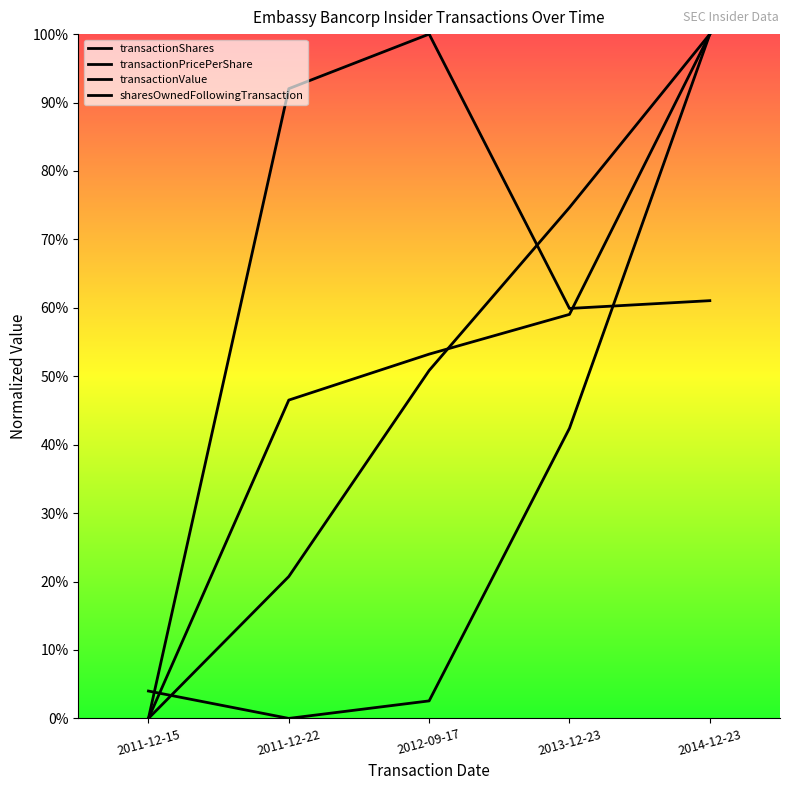

Reading left to right, extract all data points from this chart.

transactionShares: 2011-12-15=0.0	2011-12-22=0.9	2012-09-17=1.0	2013-12-23=0.6	2014-12-23=0.6
transactionPricePerShare: 2011-12-15=0.0	2011-12-22=0.0	2012-09-17=0.0	2013-12-23=0.4	2014-12-23=1.0
transactionValue: 2011-12-15=0.0	2011-12-22=0.5	2012-09-17=0.5	2013-12-23=0.6	2014-12-23=1.0
sharesOwnedFollowingTransaction: 2011-12-15=0.0	2011-12-22=0.2	2012-09-17=0.5	2013-12-23=0.7	2014-12-23=1.0